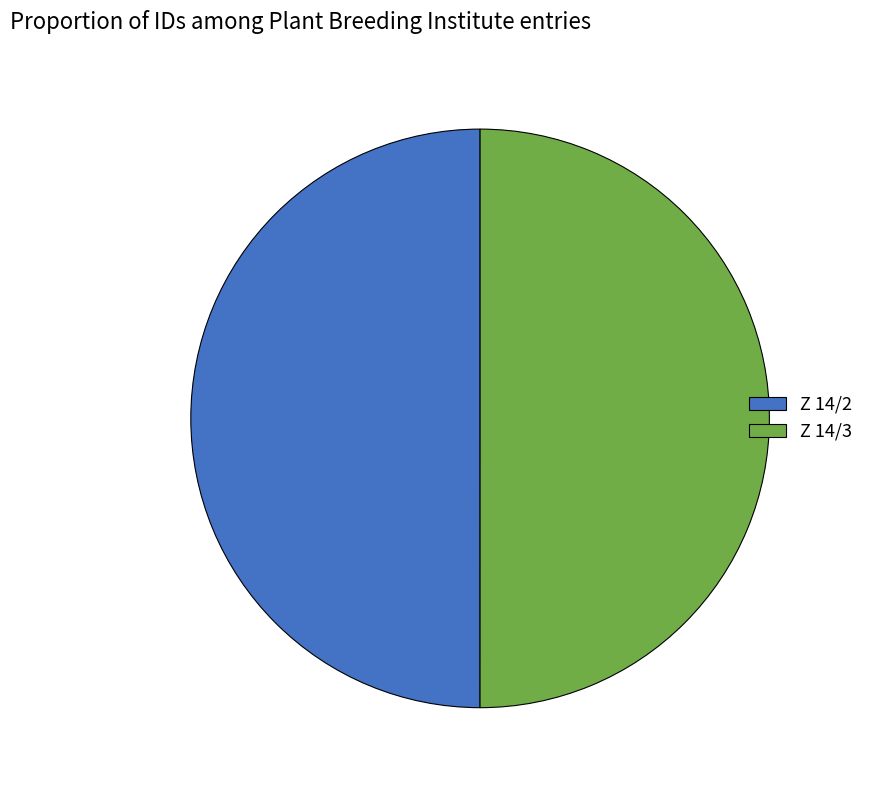

How many segments does this pie chart have?

2